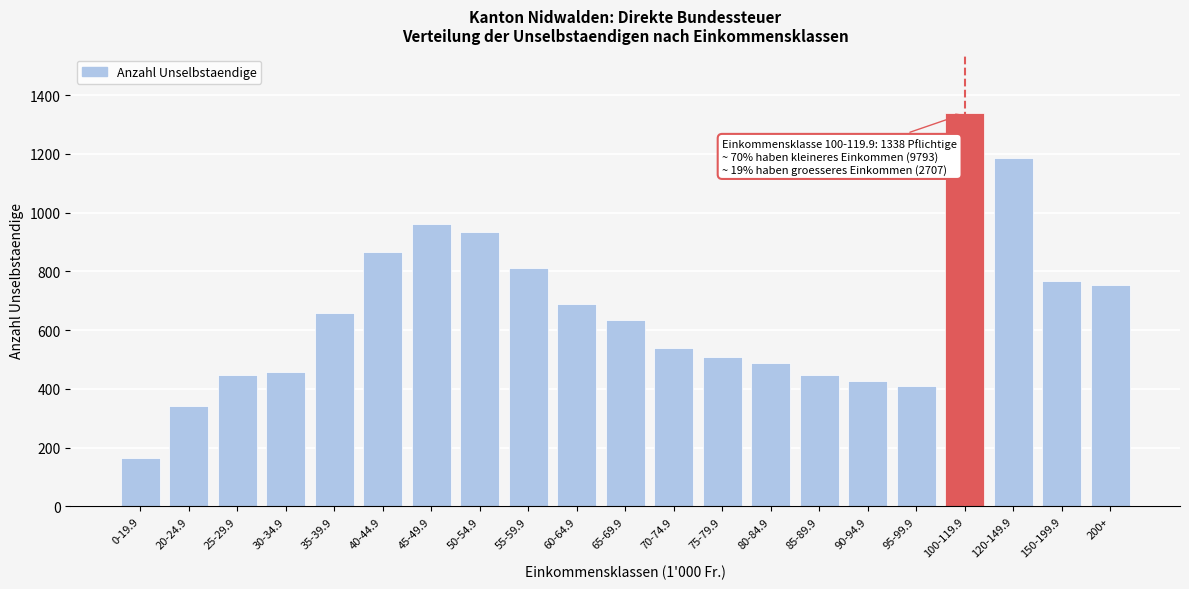

What is the value of the 3rd bar from the left?

446